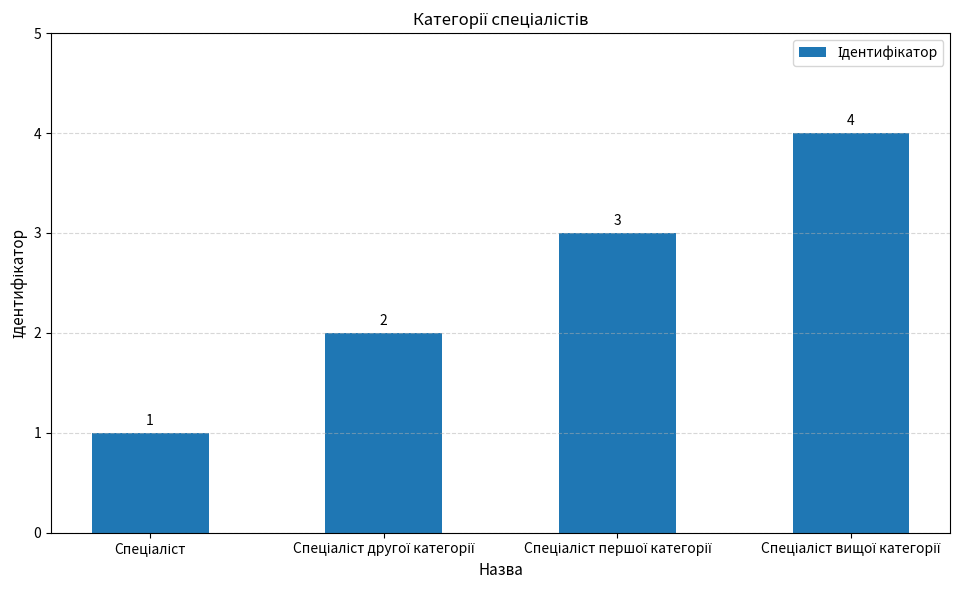

Reading left to right, list all the values displayed in this chart.

1	2	3	4